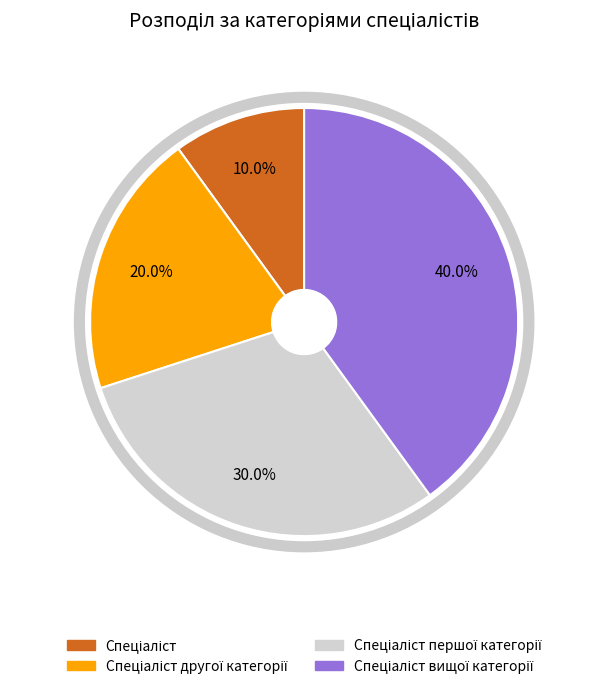

Is there any slice that represents more than half of the pie?

No